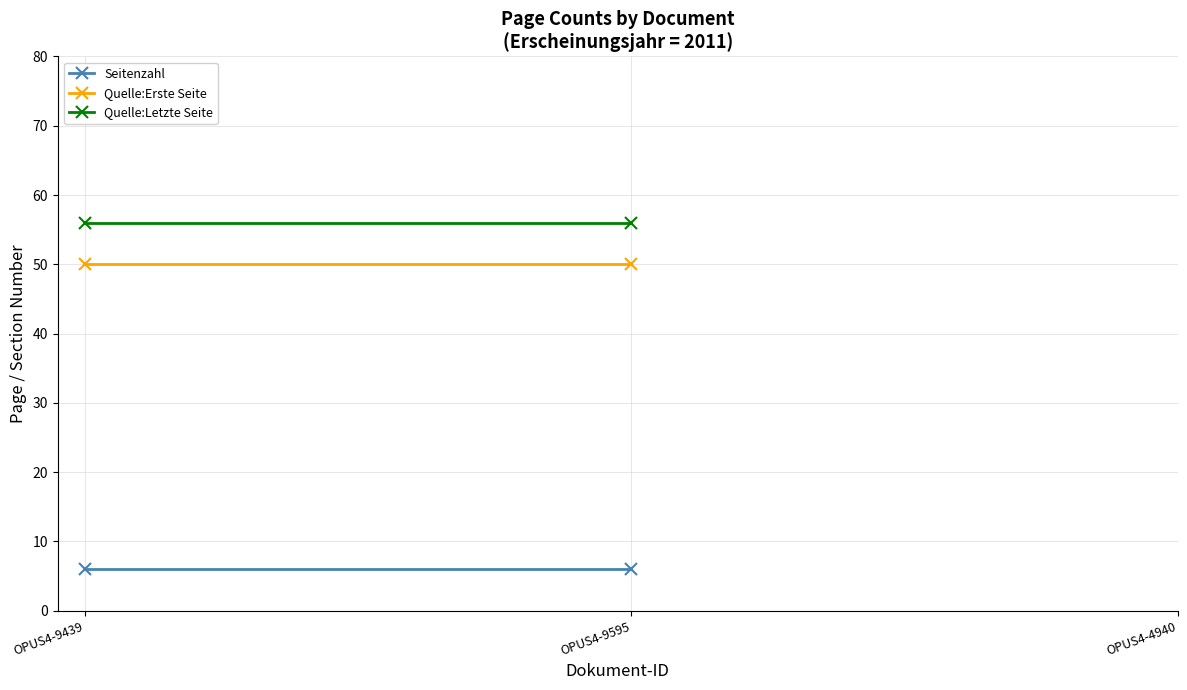

Reading left to right, extract all data points from this chart.

Seitenzahl: 6	6
Quelle:Erste Seite: 50	50
Quelle:Letzte Seite: 56	56